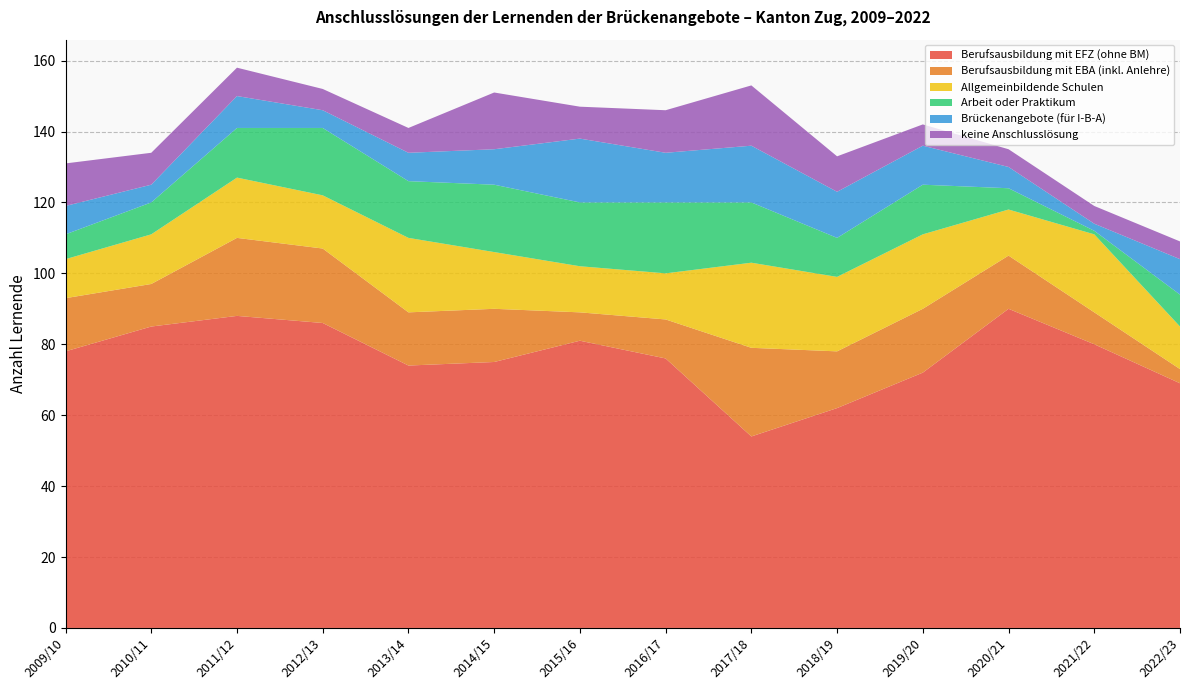

Reading right to left, transcribe all the data shown in this chart.

Berufsausbildung mit EFZ (ohne BM): 2022/23=69	2021/22=80	2020/21=90	2019/20=72	2018/19=62	2017/18=54	2016/17=76	2015/16=81	2014/15=75	2013/14=74	2012/13=86	2011/12=88	2010/11=85	2009/10=78
Berufsausbildung mit EBA (inkl. Anlehre): 2022/23=4	2021/22=9	2020/21=15	2019/20=18	2018/19=16	2017/18=25	2016/17=11	2015/16=8	2014/15=15	2013/14=15	2012/13=21	2011/12=22	2010/11=12	2009/10=15
Allgemeinbildende Schulen: 2022/23=12	2021/22=22	2020/21=13	2019/20=21	2018/19=21	2017/18=24	2016/17=13	2015/16=13	2014/15=16	2013/14=21	2012/13=15	2011/12=17	2010/11=14	2009/10=11
Arbeit oder Praktikum: 2022/23=9	2021/22=1	2020/21=6	2019/20=14	2018/19=11	2017/18=17	2016/17=20	2015/16=18	2014/15=19	2013/14=16	2012/13=19	2011/12=14	2010/11=9	2009/10=7
Brückenangebote (für I-B-A): 2022/23=10	2021/22=2	2020/21=6	2019/20=11	2018/19=13	2017/18=16	2016/17=14	2015/16=18	2014/15=10	2013/14=8	2012/13=5	2011/12=9	2010/11=5	2009/10=8
keine Anschlusslösung: 2022/23=5	2021/22=5	2020/21=5	2019/20=6	2018/19=10	2017/18=17	2016/17=12	2015/16=9	2014/15=16	2013/14=7	2012/13=6	2011/12=8	2010/11=9	2009/10=12